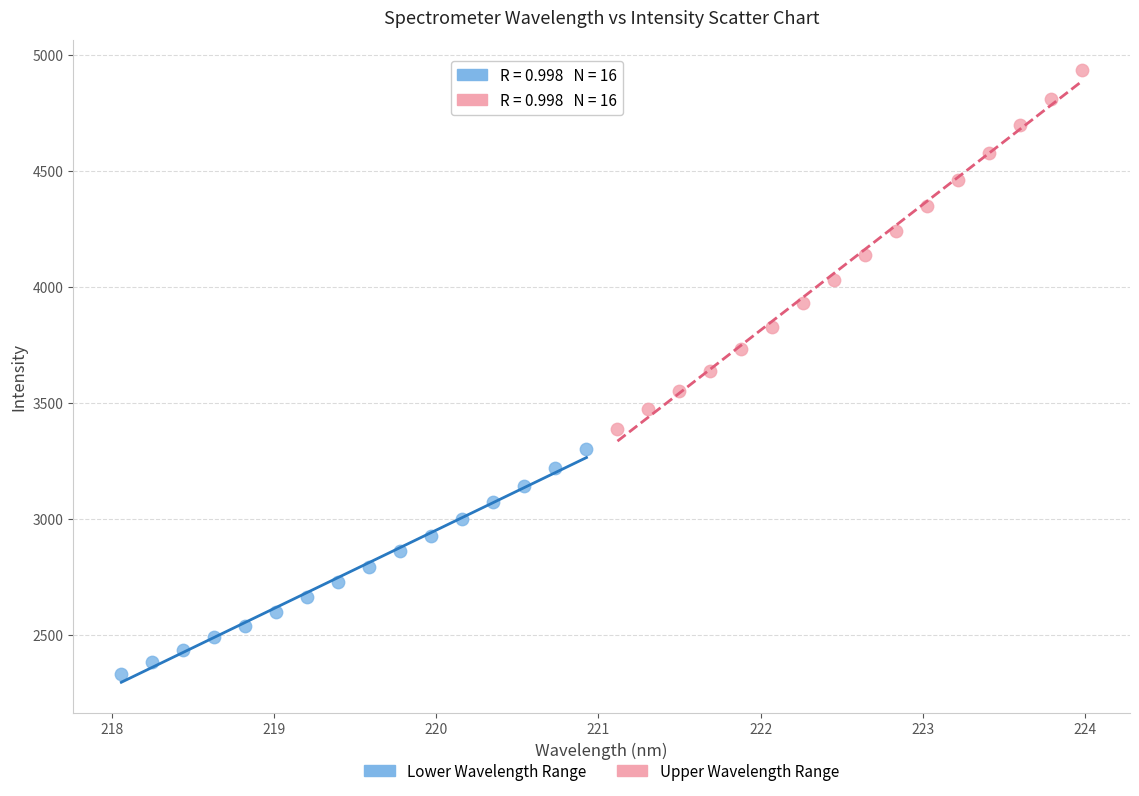

Which series reaches the minimum Y coordinate?

Lower Wavelength Range